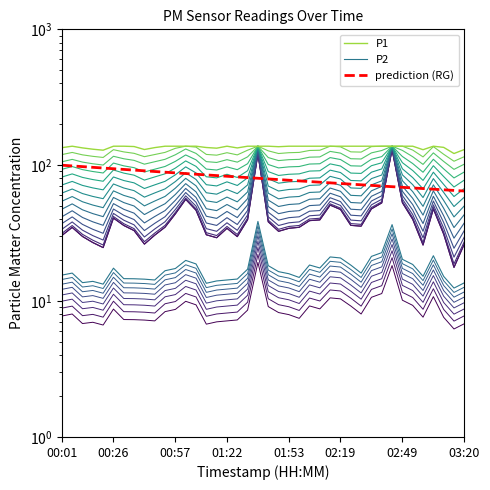

Is this an area chart (filled region under the line)?

No